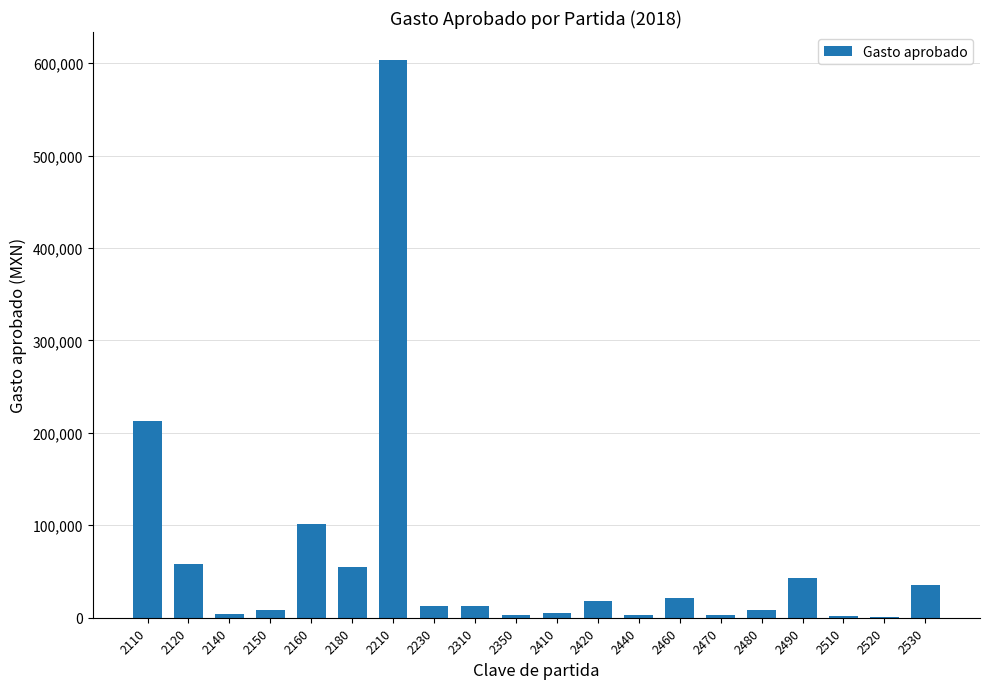

Count the number of categories in the chart.

20